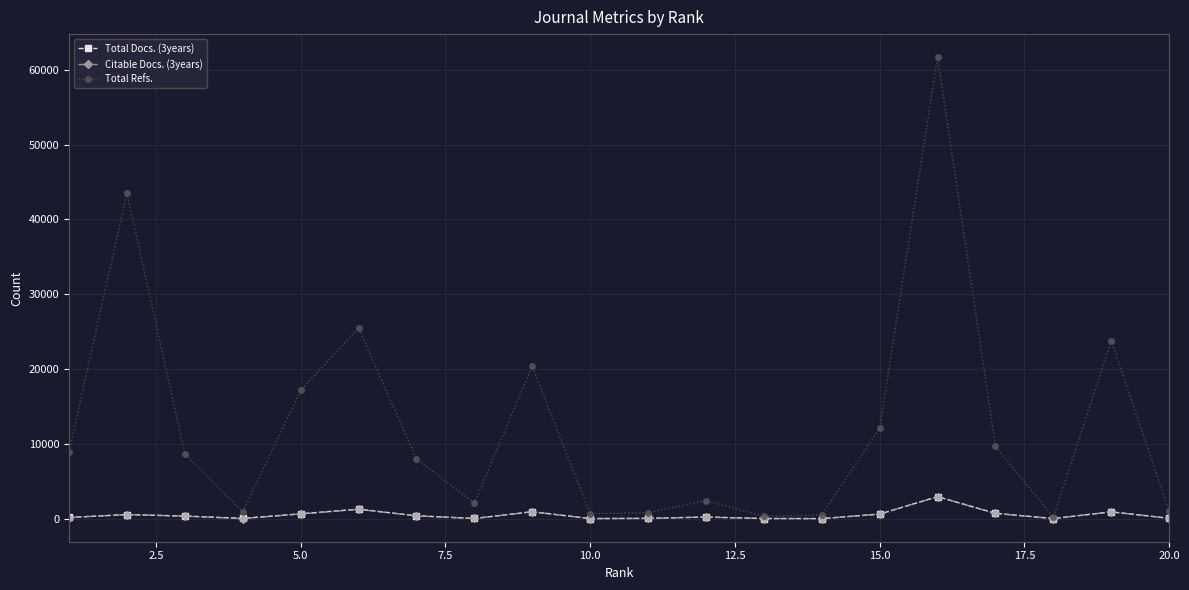

What is the sum of all Citable Docs. (3years) values?

9917